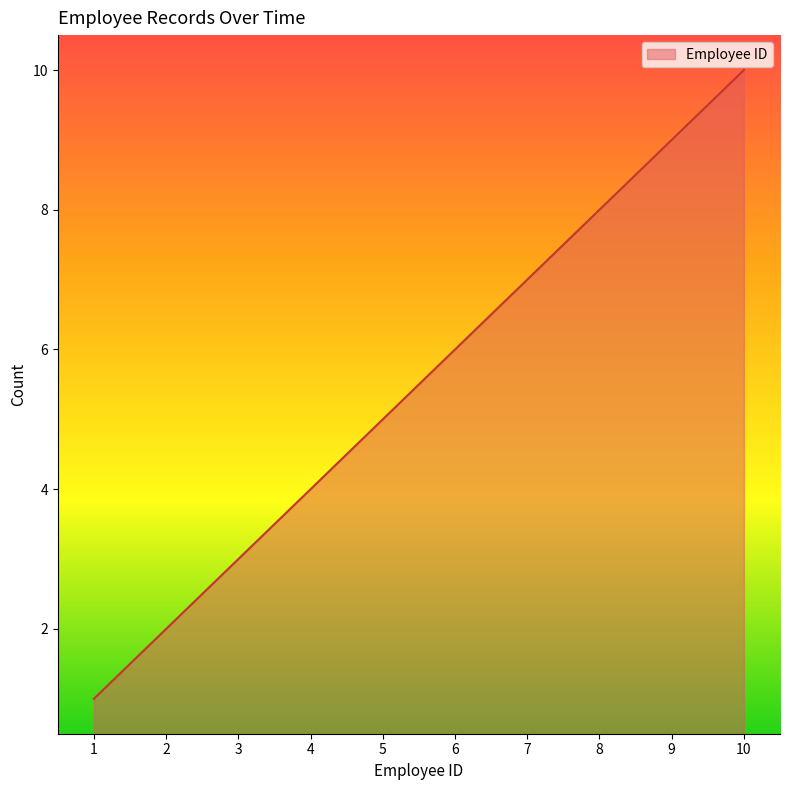

Rank the categories by value from lowest to highest.

1, 2, 3, 4, 5, 6, 7, 8, 9, 10